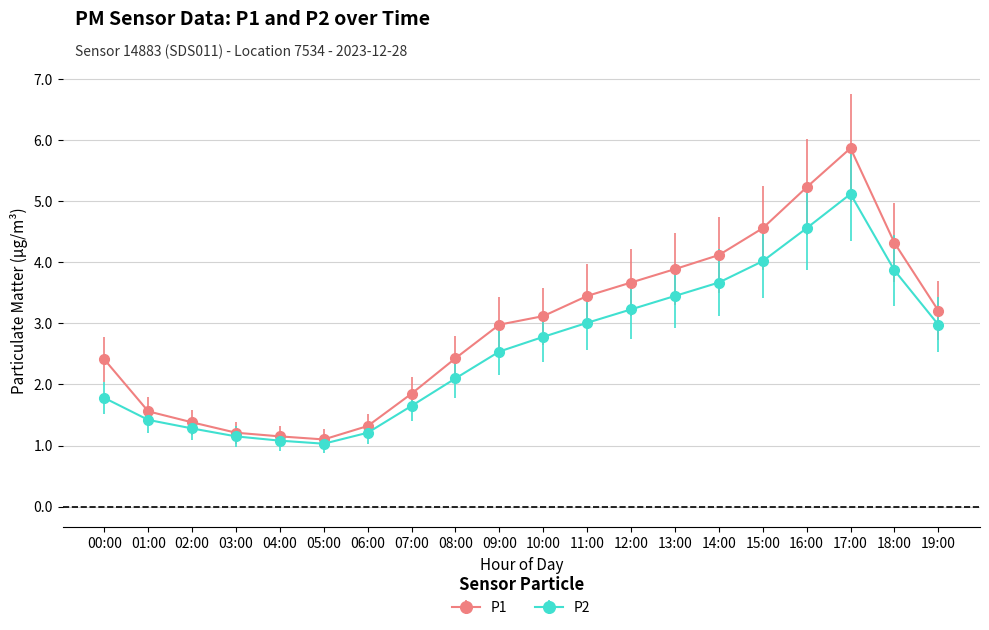

At which label does P1 reach its peak?

17:00